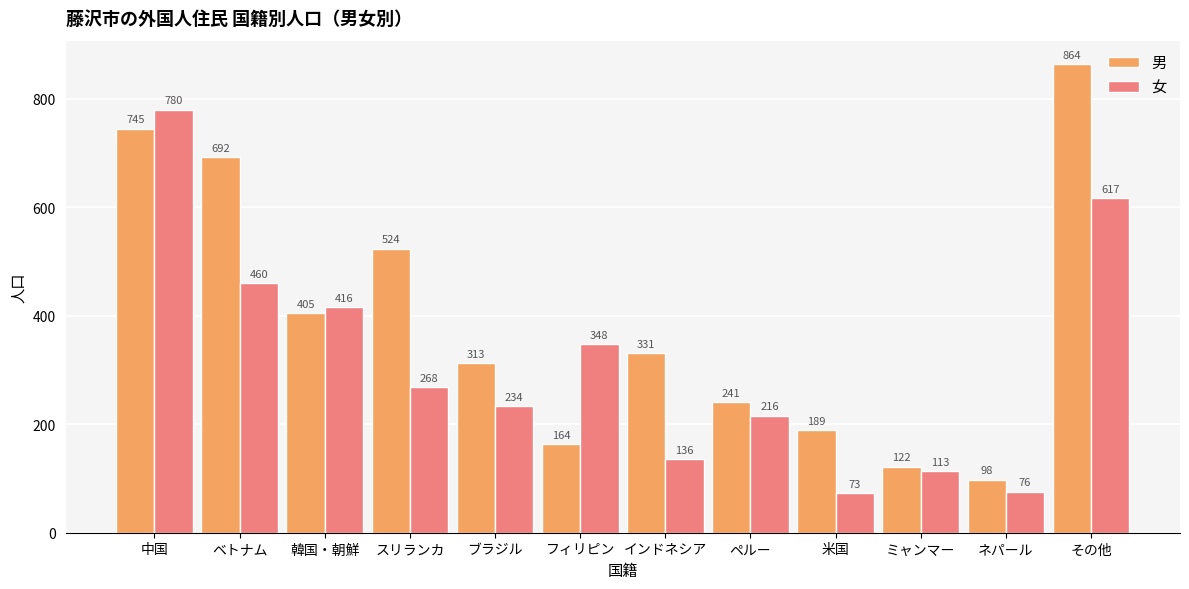

The 女 series shows 780 at 中国. True or false?

True